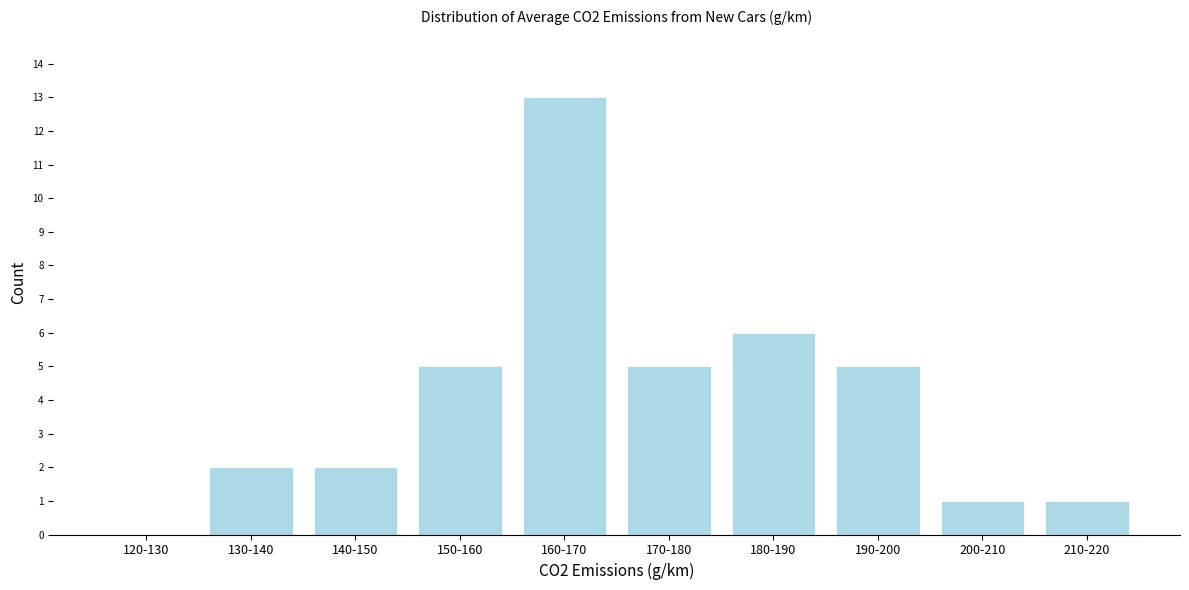

Reading left to right, extract all data points from this chart.

120-130=0	130-140=2	140-150=2	150-160=5	160-170=13	170-180=5	180-190=6	190-200=5	200-210=1	210-220=1